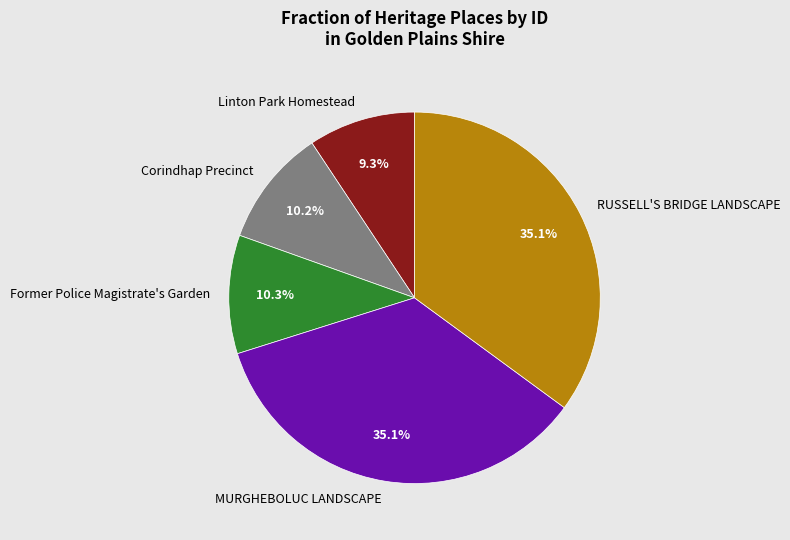

Which slice is the smallest?

Linton Park Homestead